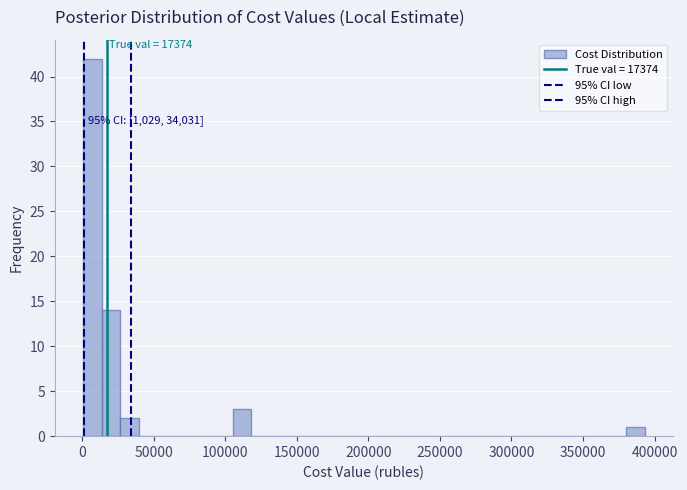

Read against the x-axis, roughly where is the centre of the tallest bar?

5000